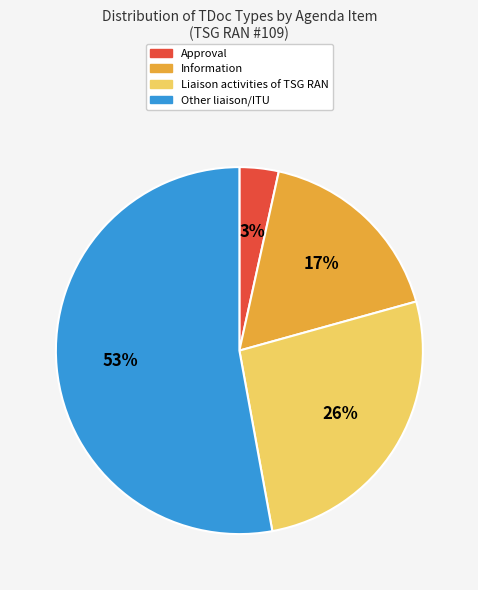

How many segments does this pie chart have?

4